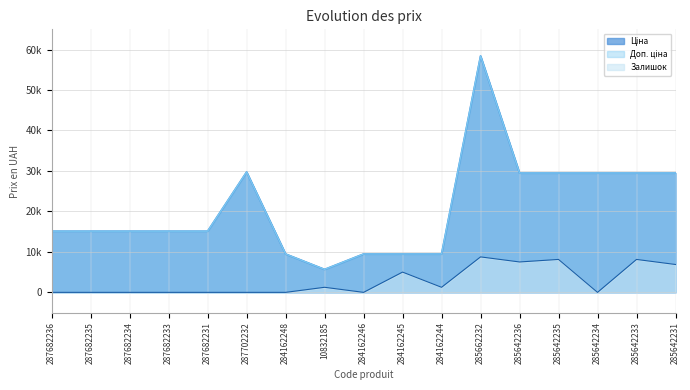

At which label does Ціна first exceed 15120?

287702232